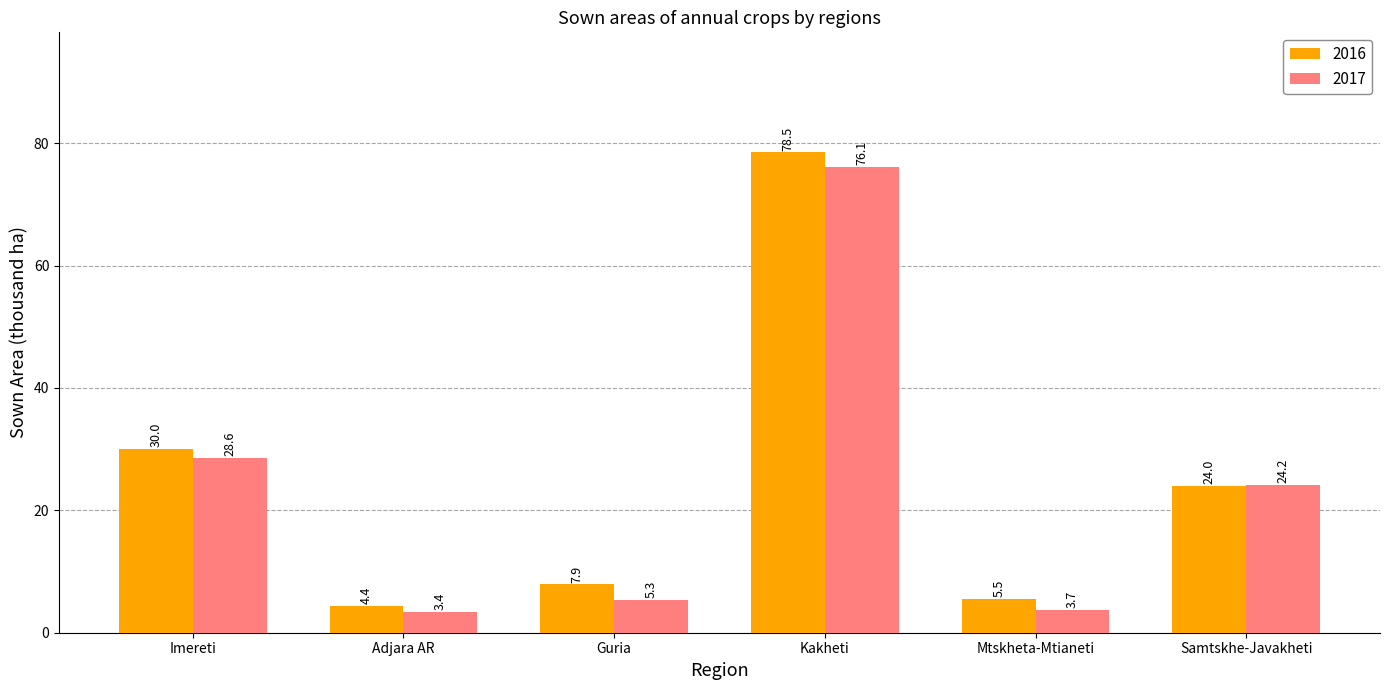

Is it true that 2016 equals 78.5 at Kakheti?

True